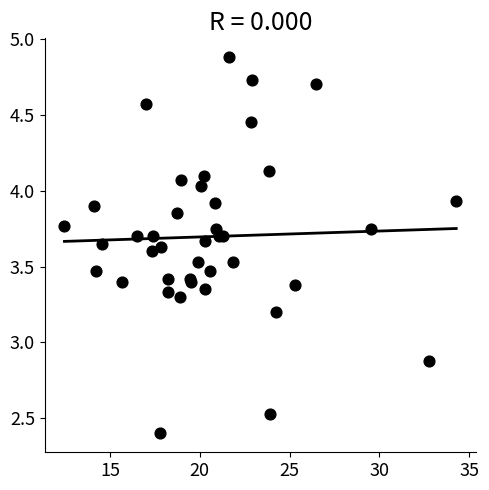

What Y value in the scatter plot is closest to 3?

2.9